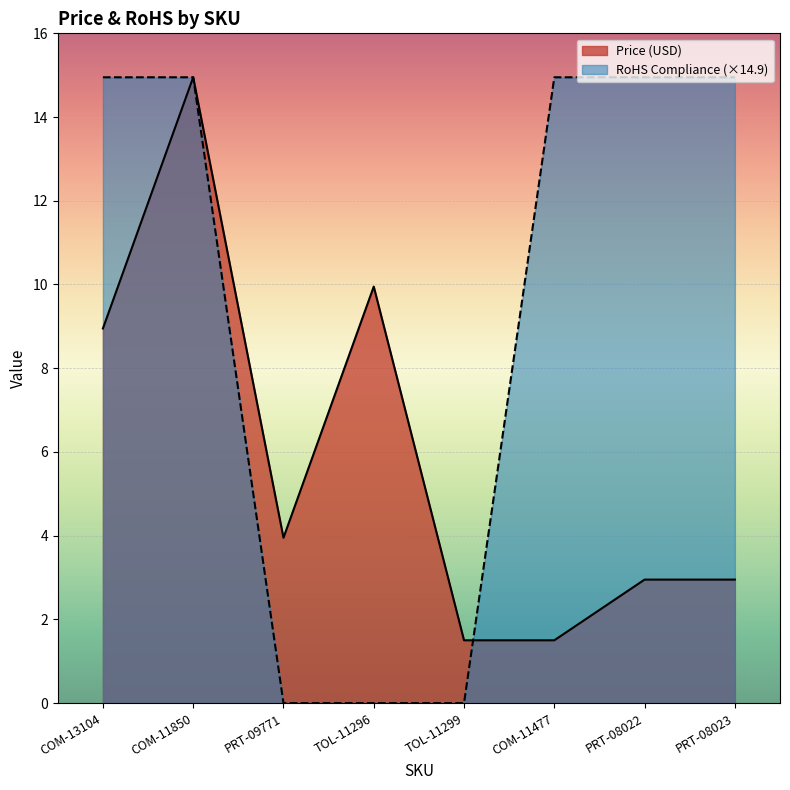

The value of Price (USD) at PRT-09771 is 4.0. True or false?

True